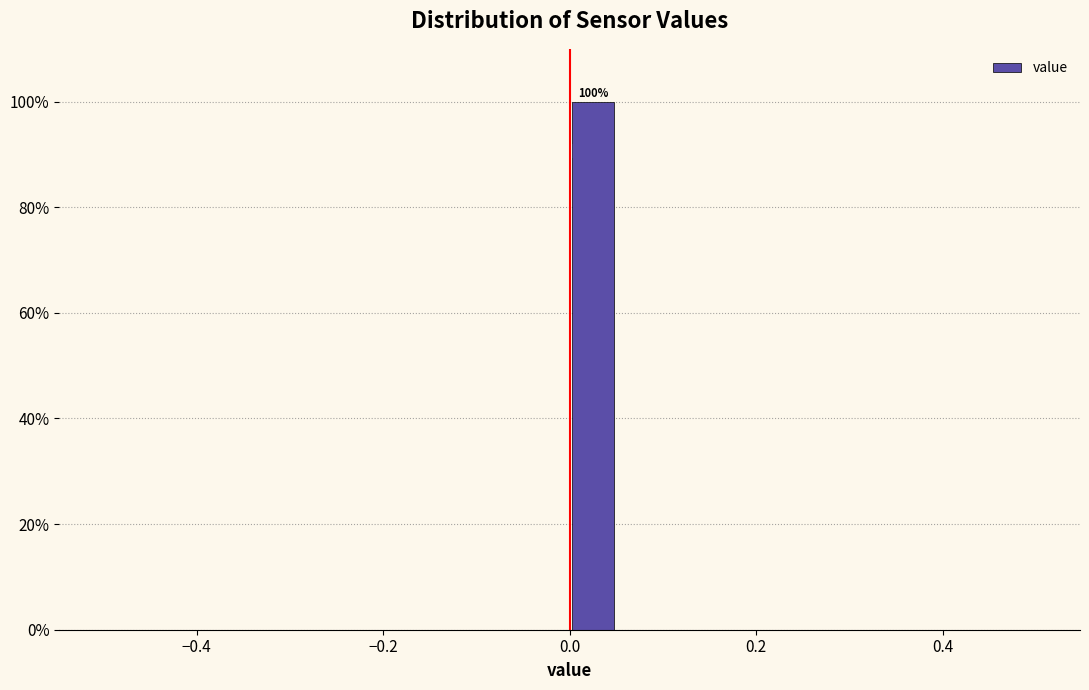

Around what value on the x-axis is the tallest bar? Give the approximate position of its centre, as read against the axis.

0.02